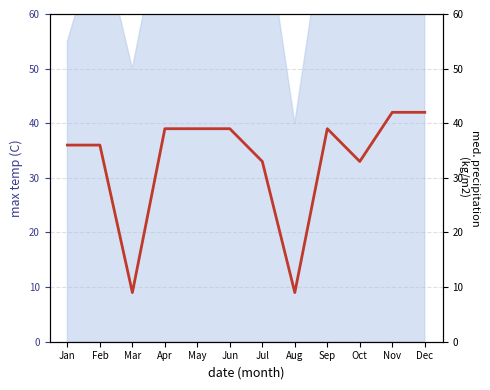

List the labels in order of value, smallest first.

Mar, Aug, Jul, Oct, Jan, Feb, Apr, May, Jun, Sep, Nov, Dec